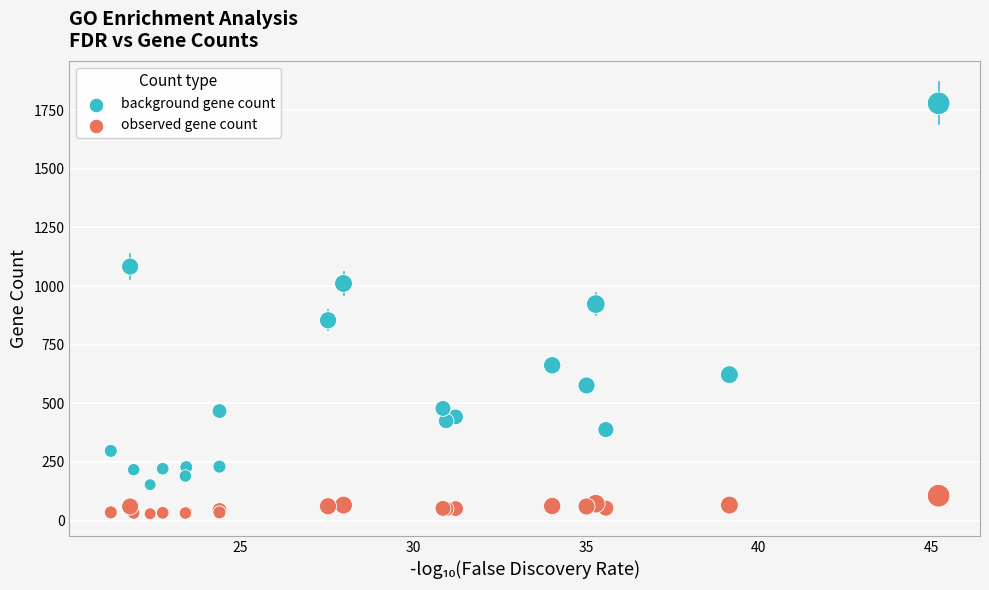

Which series has the largest Y range (max minus min)?

background gene count